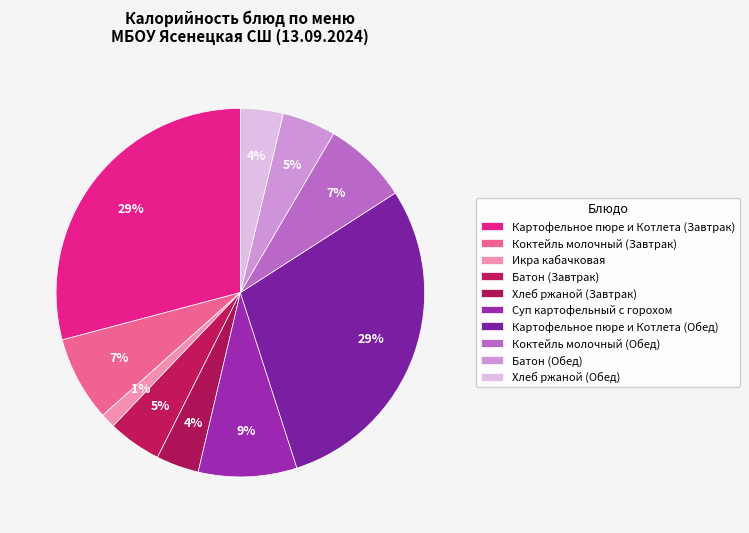

What percentage is the Картофельное пюре и Котлета (Обед) slice, to the nearest percent?

29%